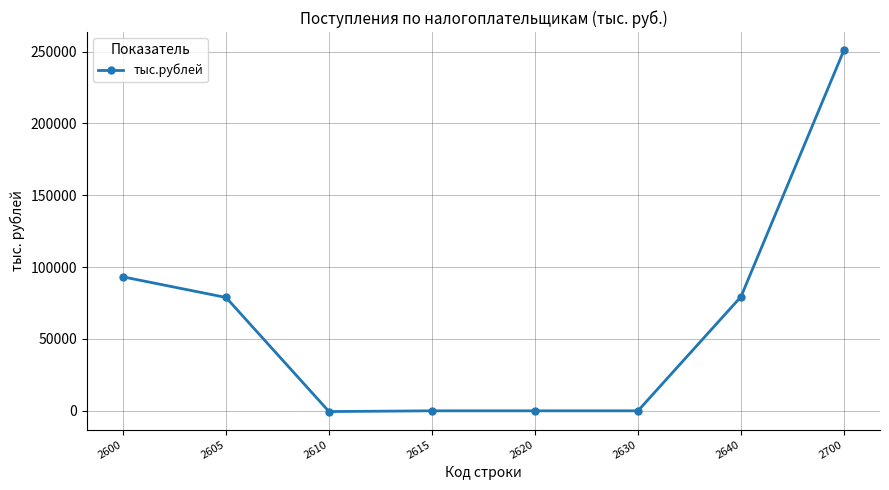

What is the change in value from 2630 to 2700?

+251026